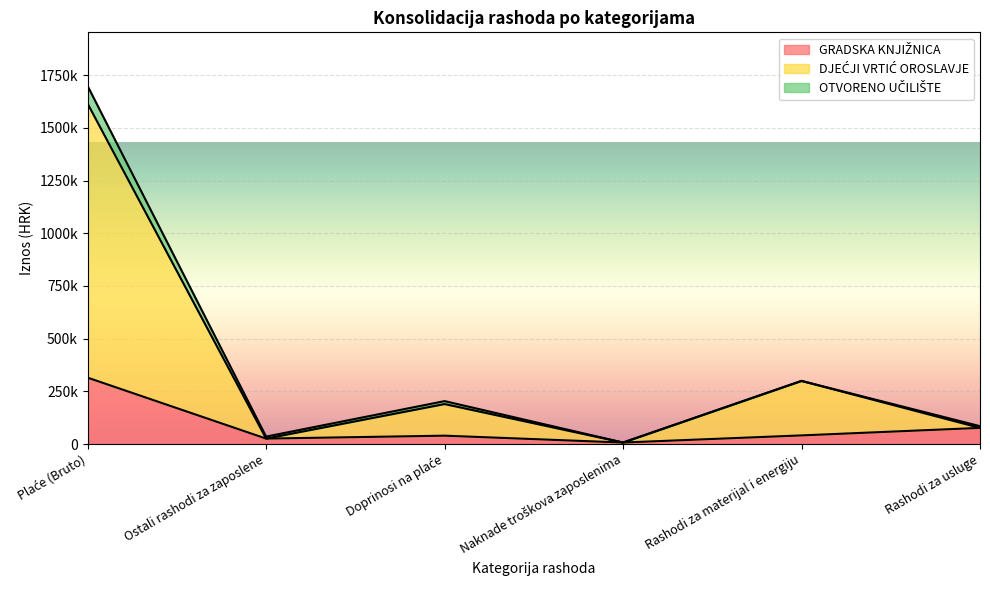

Where is the first local maximum for GRADSKA KNJIŽNICA?

Doprinosi na plaće